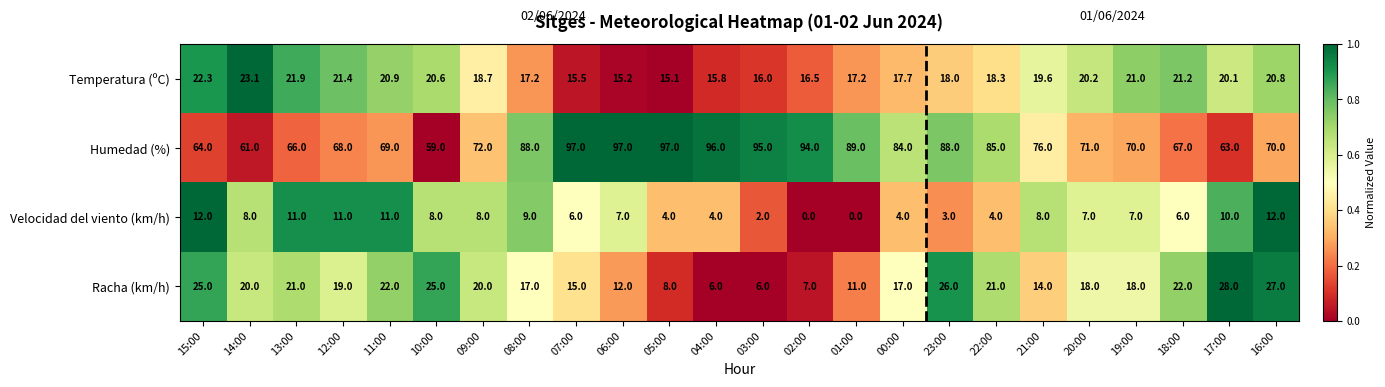

Rank the series at 09:00 from lowest to highest value.

Velocidad del viento (km/h), Temperatura (ºC), Racha (km/h), Humedad (%)